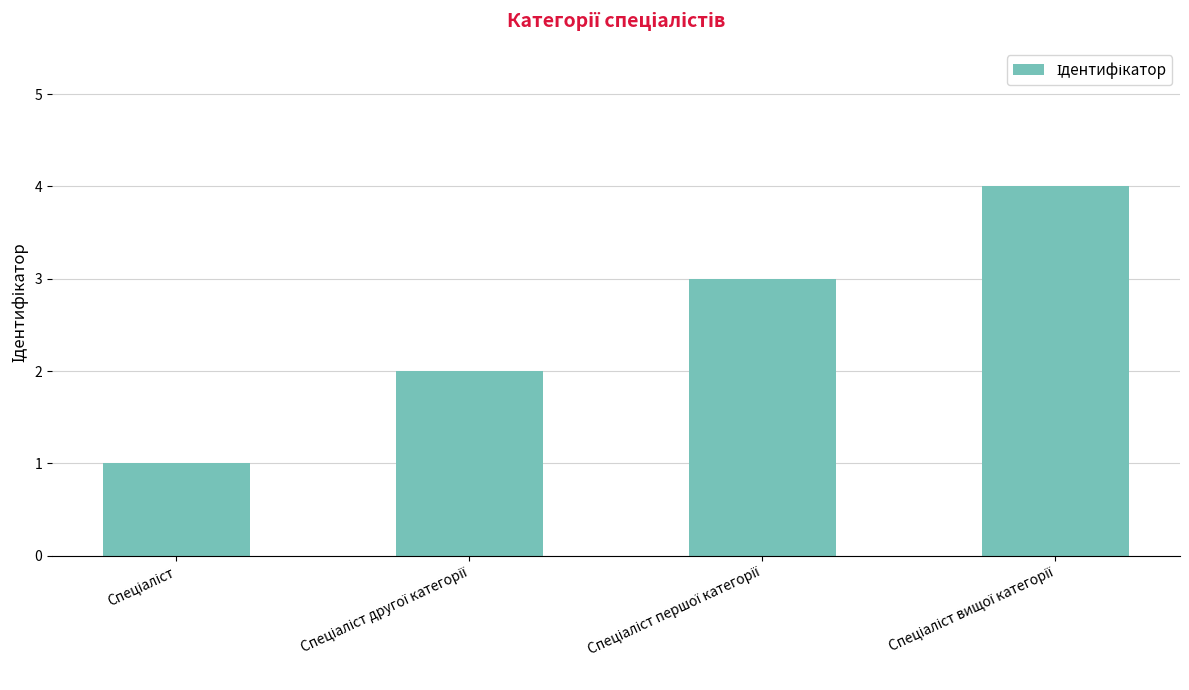

What is the maximum value shown in the chart?

4